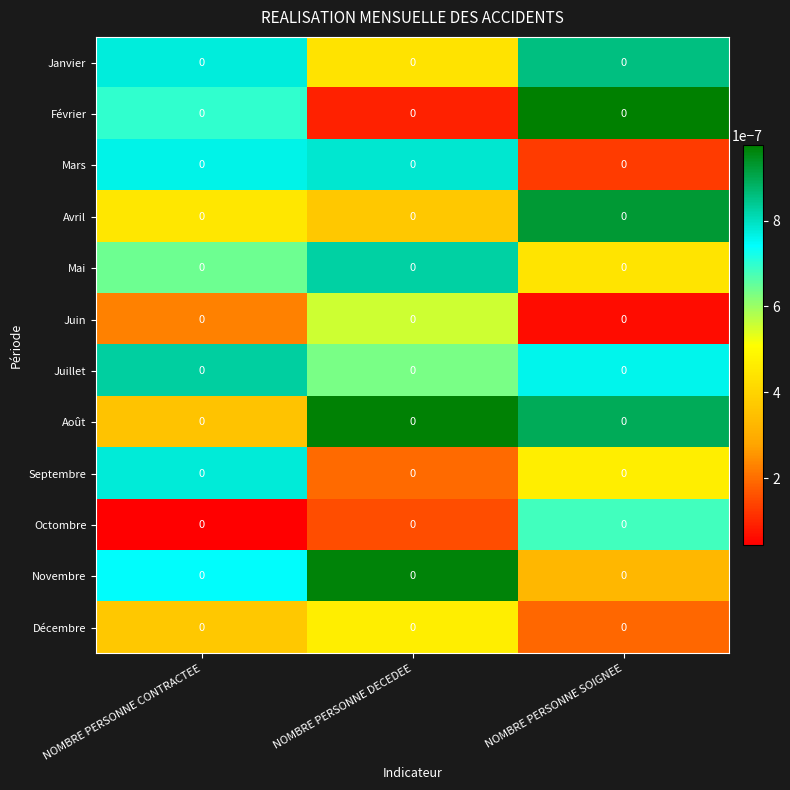

The value of Octombre at NOMBRE PERSONNE DECEDEE is 0.0. True or false?

True